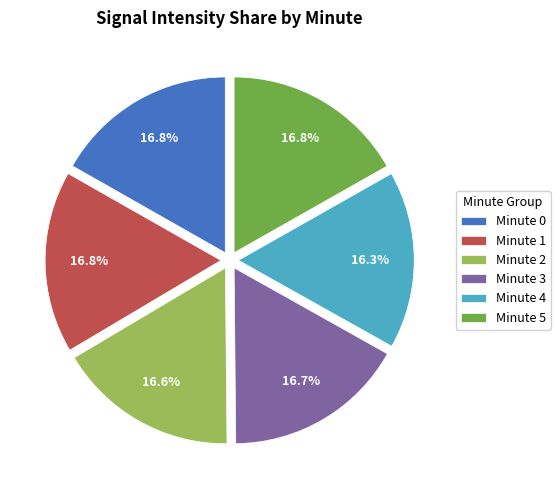

Do Minute 4 and Minute 2 together represent more than half of the pie?

No